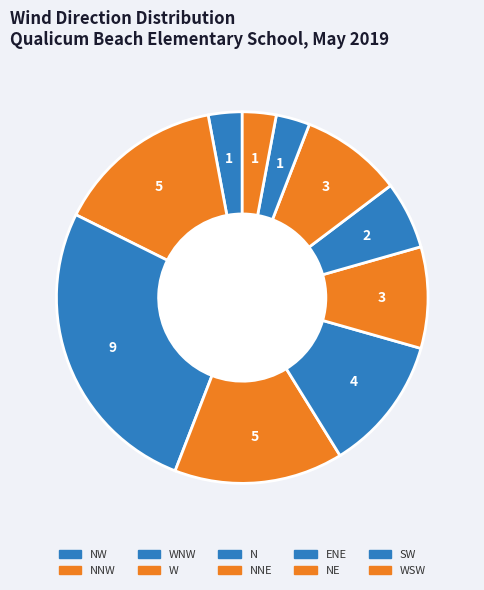

Count the number of slices in the pie.

10